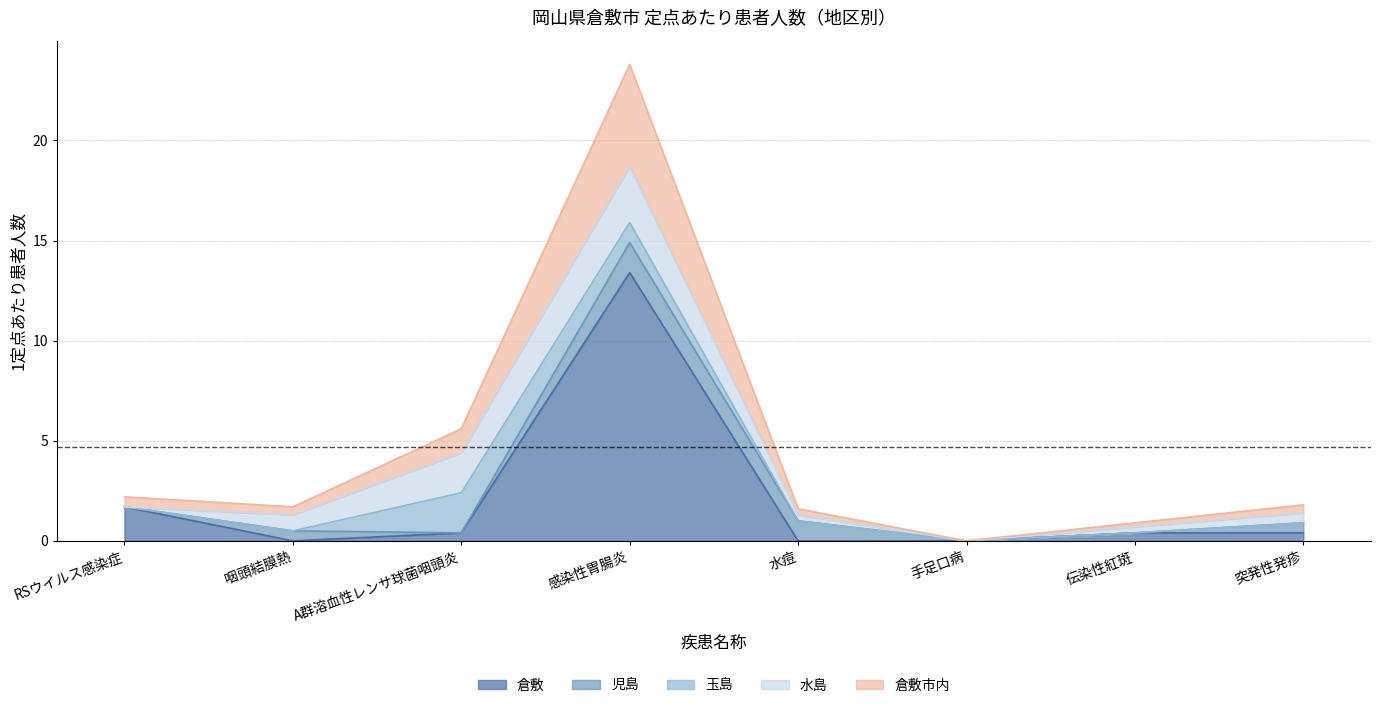

How many data points does each series have?

8